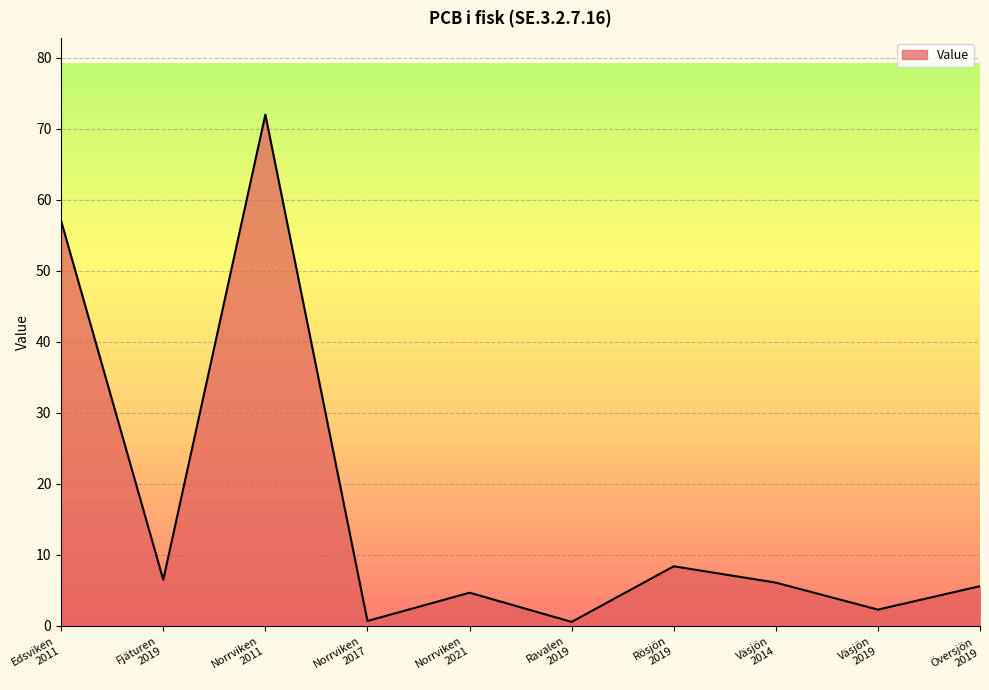

How many interior local valleys (lower than both neighbors) does the data have?

4